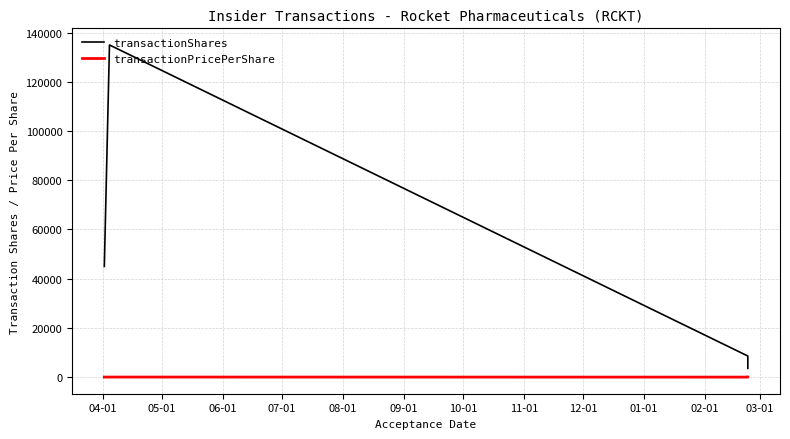

What is the difference between the second highest and minimum values in the transactionShares series?

41443.0